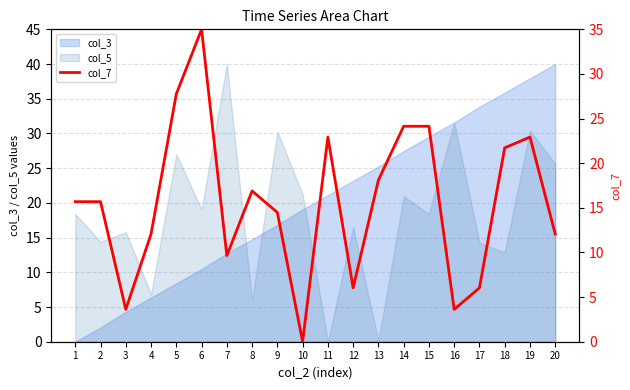

Read the value at 4.

12.1